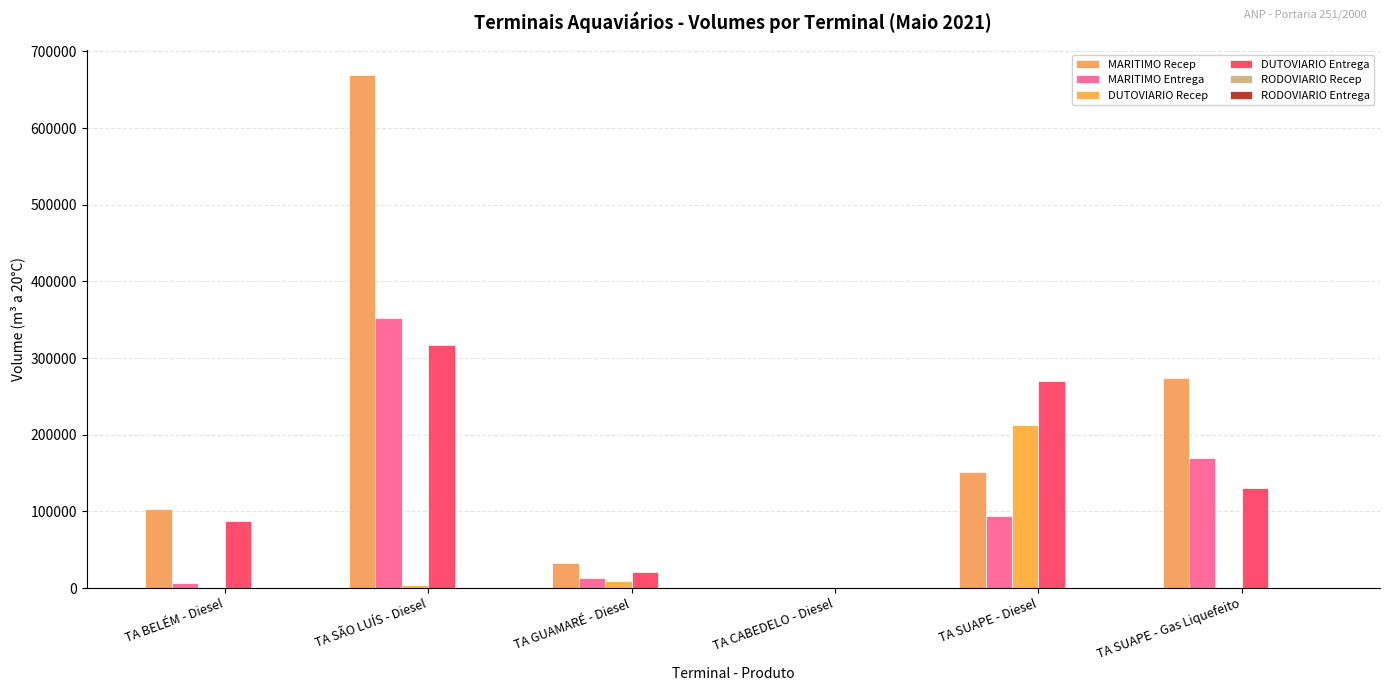

Are the bars horizontal?

No